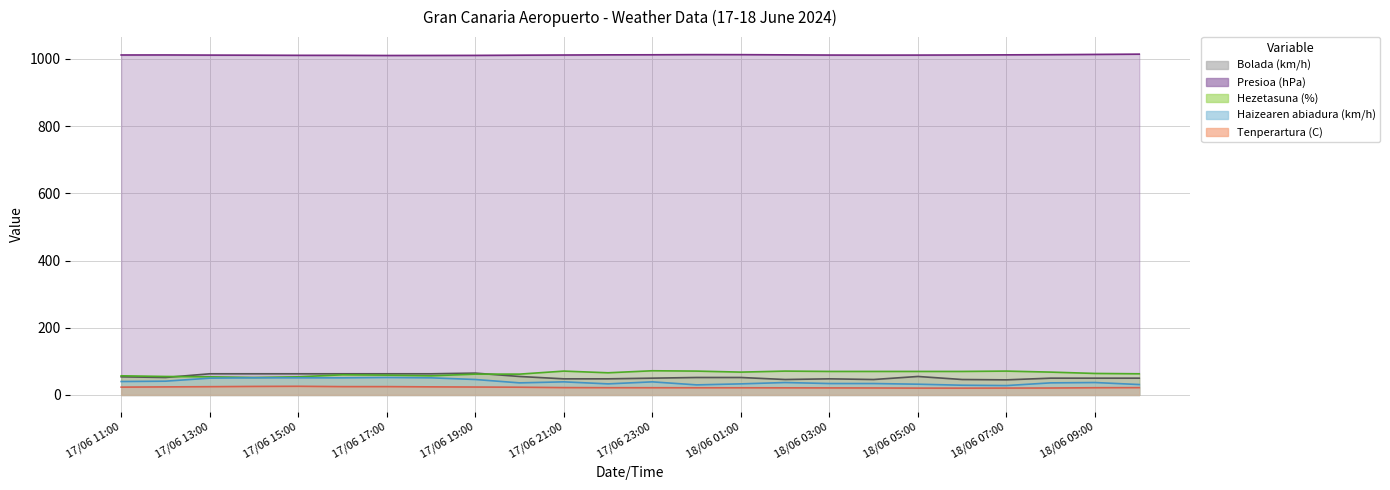

The Hezetasuna (%) series shows 55.0 at 17/06 12:00. True or false?

True